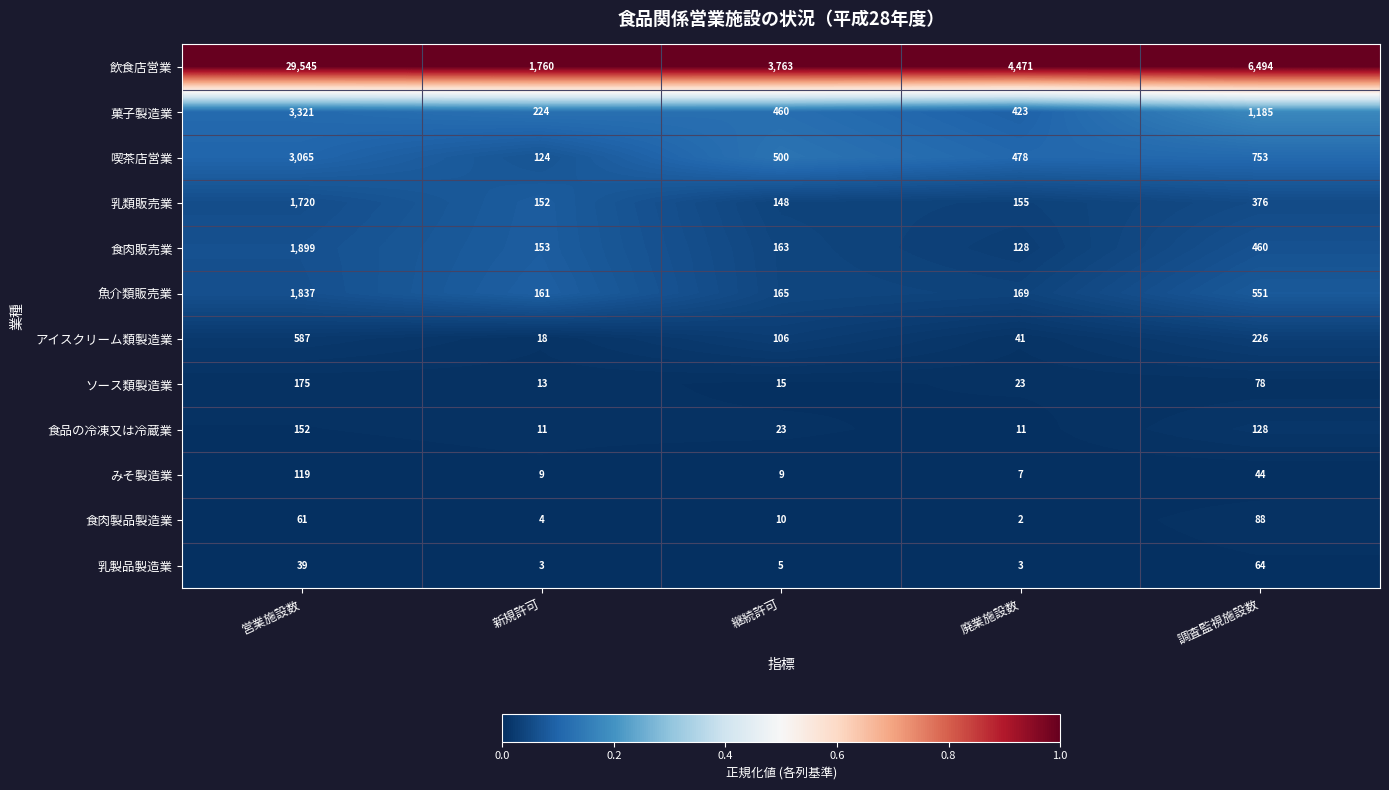

The ソース類製造業 series shows 15 at 継続許可. True or false?

True